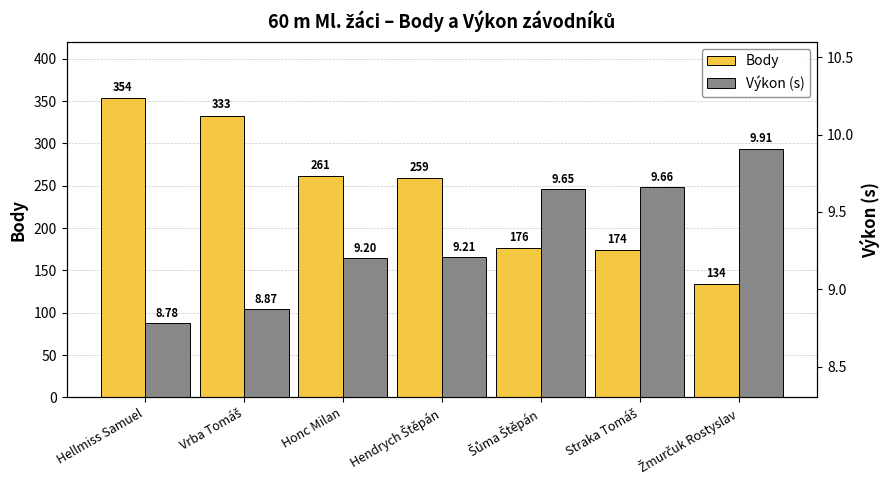

What is the difference between the maximum and minimum values in the Výkon (s) series?

1.1